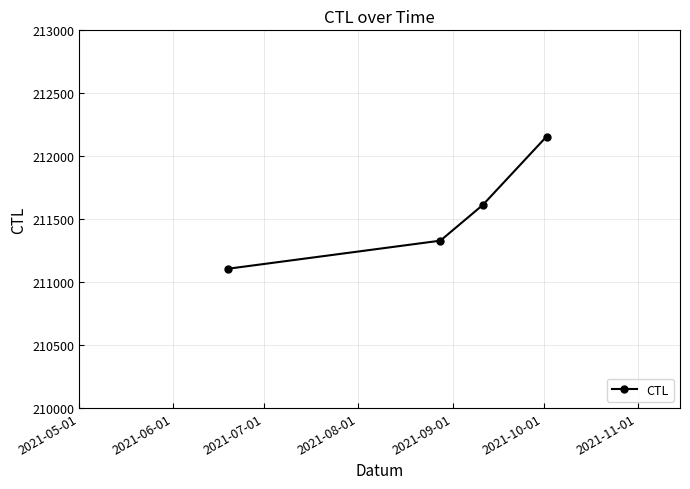

What is the value of the 2nd point from the left?

211329